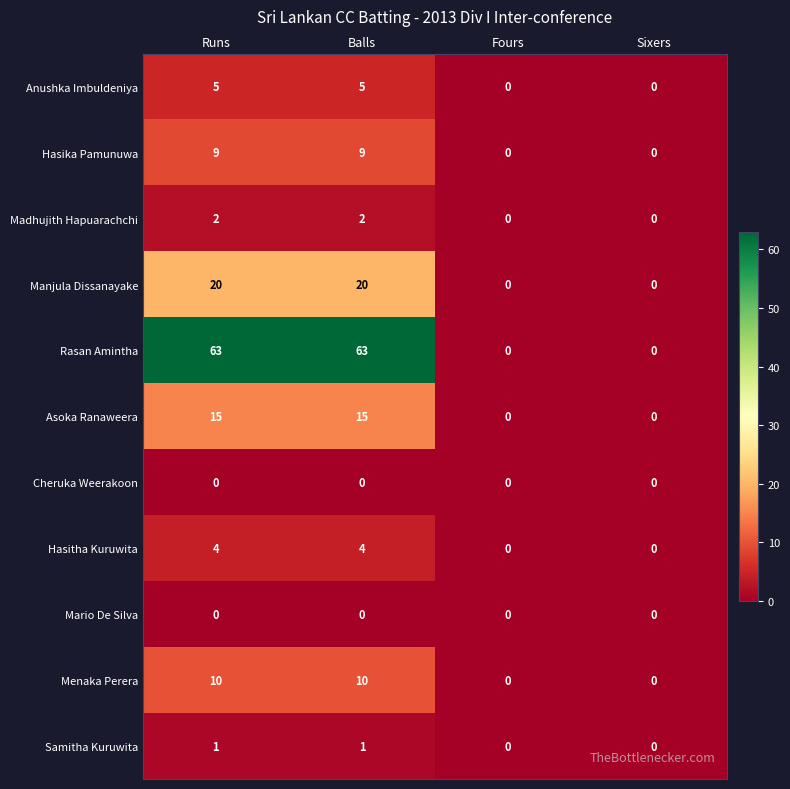

Which series has the widest spread of values?

Rasan Amintha